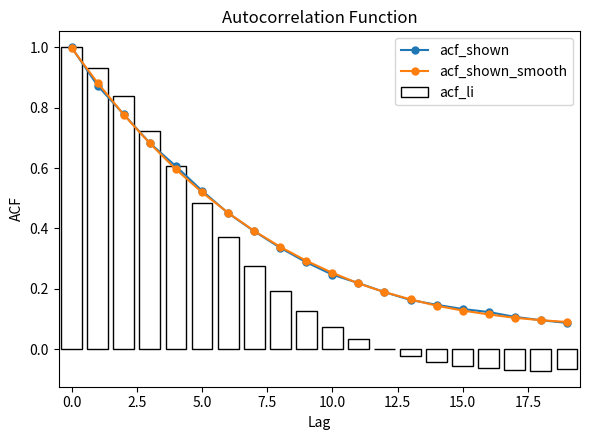

Is it true that acf_shown equals 1.0 at 0.0?

True